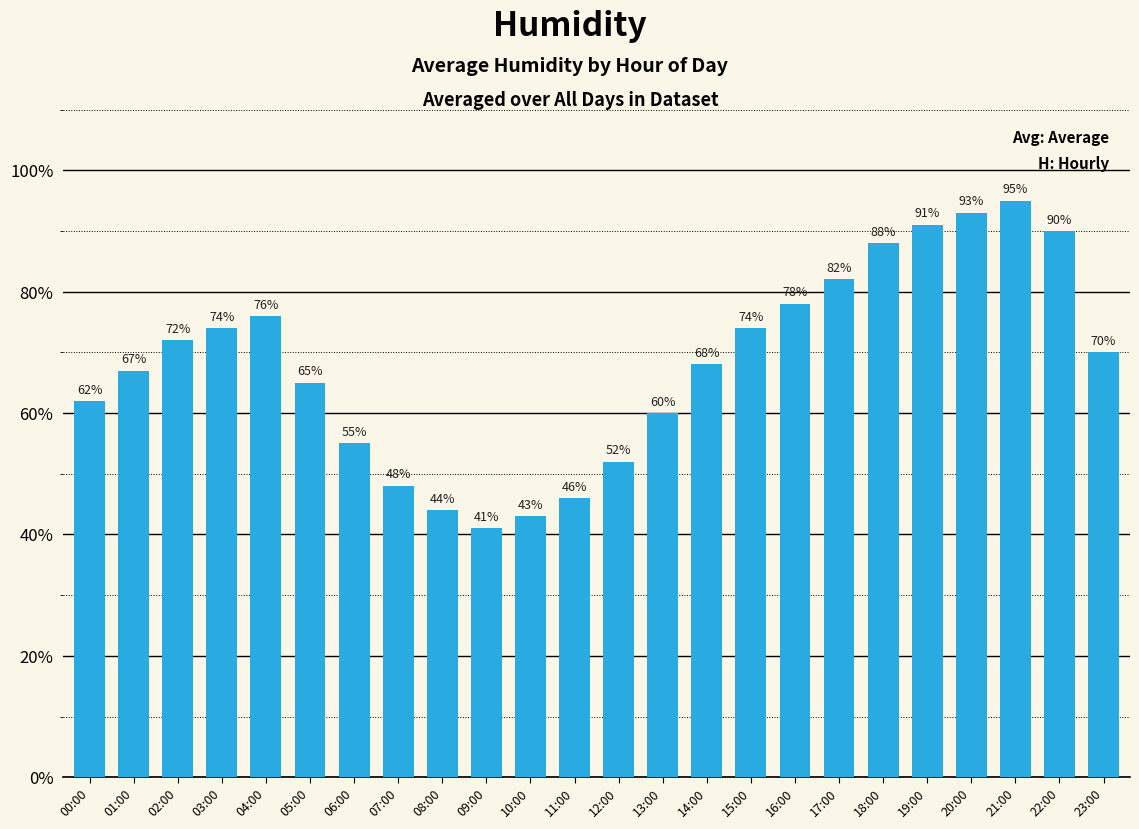

The chart shows a value of 62 at 00:00. True or false?

True